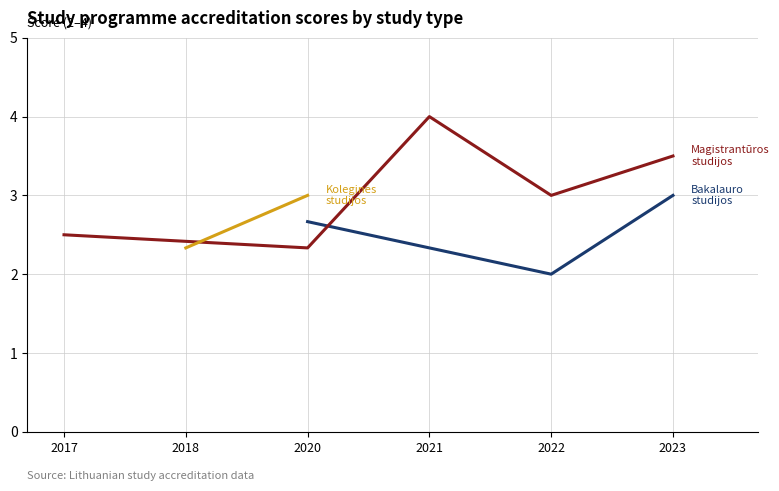

What are all the series names shown in the legend?

Bakalauro studijos, Magistrantūros studijos, Koleginės studijos